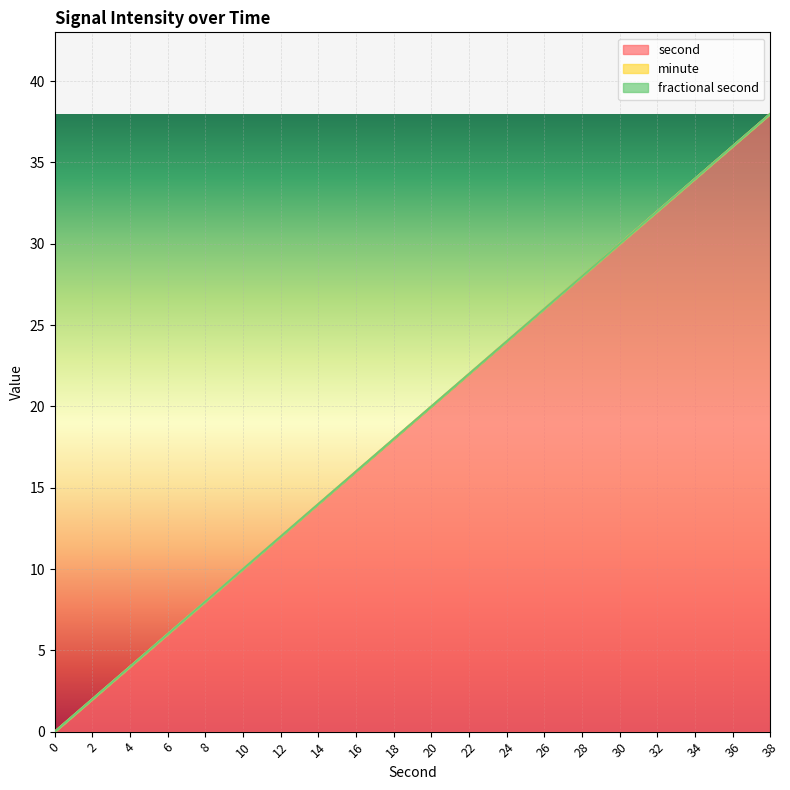

What is the total value across all series at 32?

32